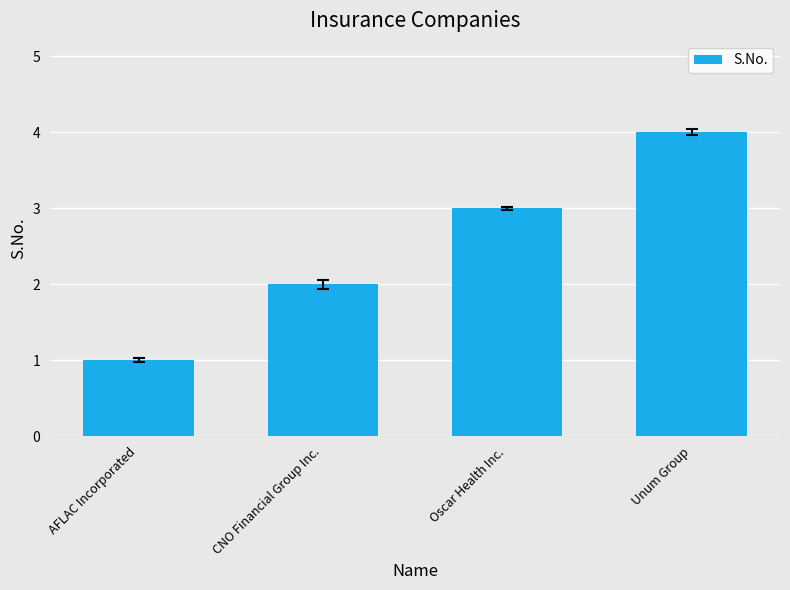

What is the sum of the values at Unum Group and Oscar Health Inc.?

7